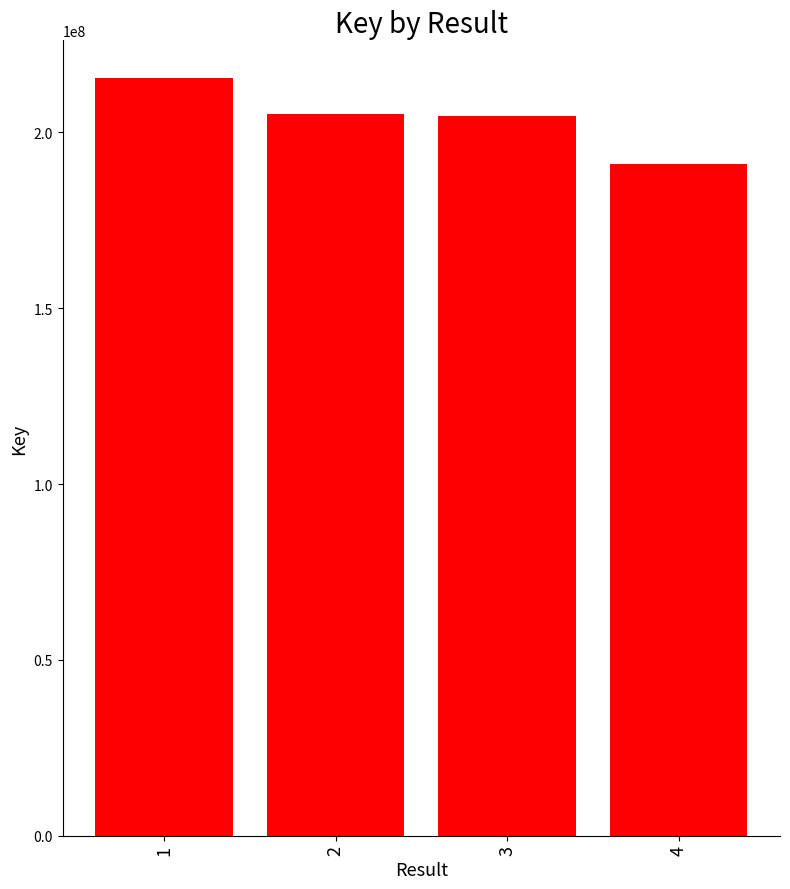

The chart shows a value of 119643596 at 4. True or false?

False